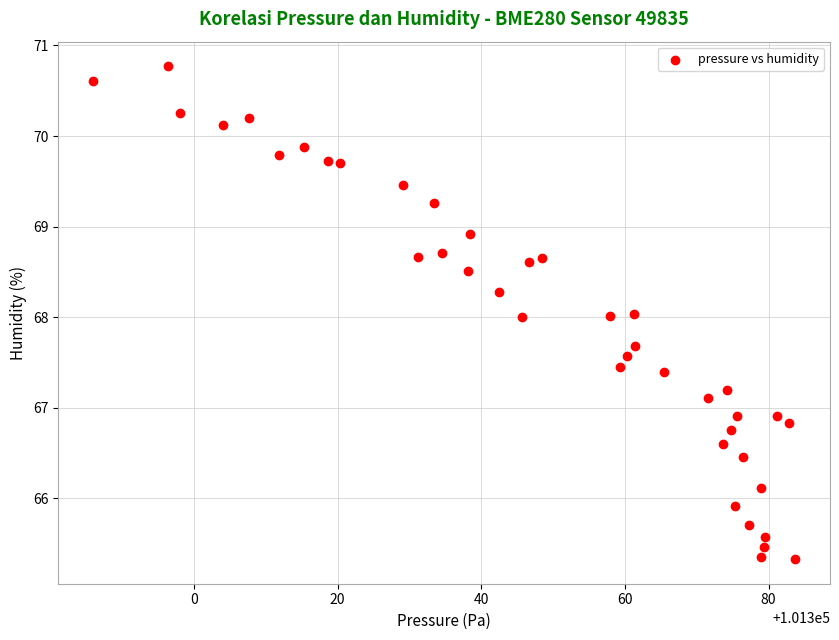

What is the range of Y values (max minus min)?

5.4